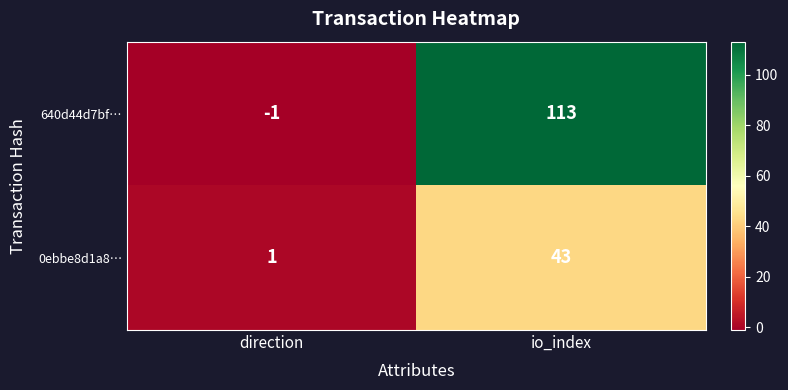

What is the approximate value of 0ebbe8d1a8… at io_index?

43